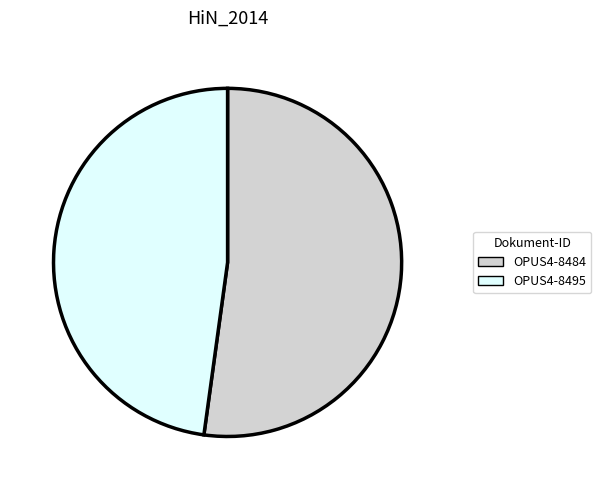

Rank the categories by value from highest to lowest.

OPUS4-8484, OPUS4-8495